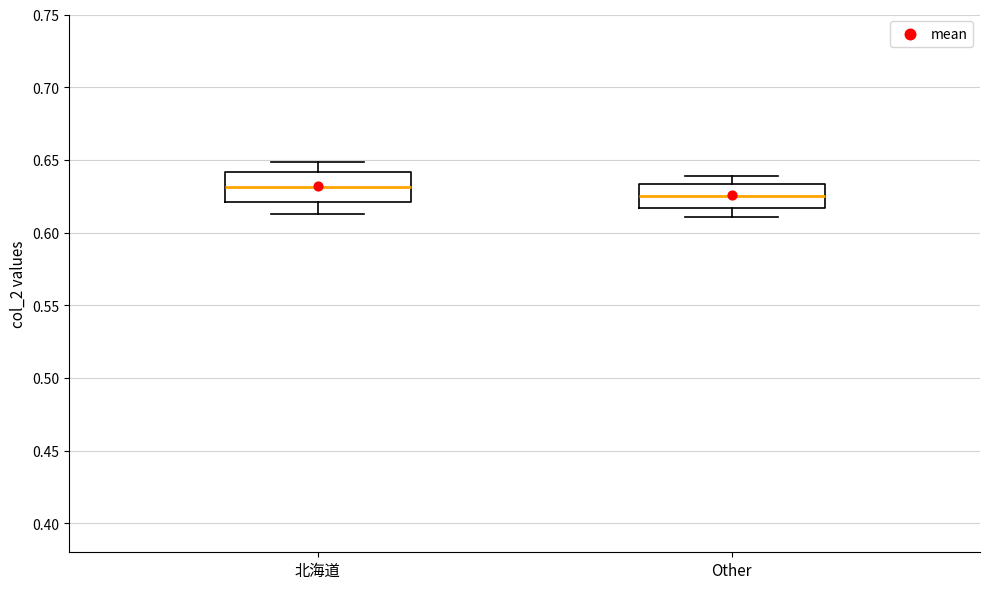

Reading left to right, transcribe this box plot: for each box, give where its median line is, the range the box spans, and where its two whiskers end, as read against the y-axis. The values are not printed on the chart, so give them approximately, as read against the axis.

北海道: median 0.630, box 0.620 to 0.640, whiskers 0.615 to 0.650
Other: median 0.625, box 0.615 to 0.635, whiskers 0.610 to 0.640